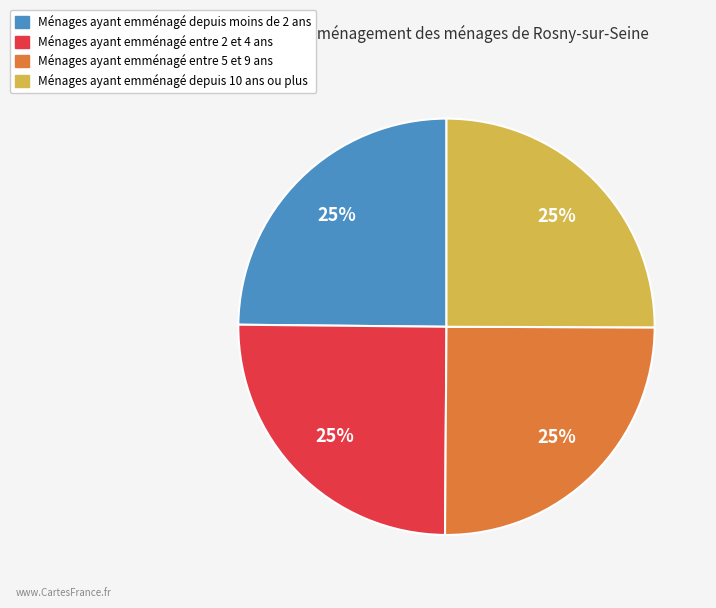

Is there any slice that represents more than half of the pie?

No